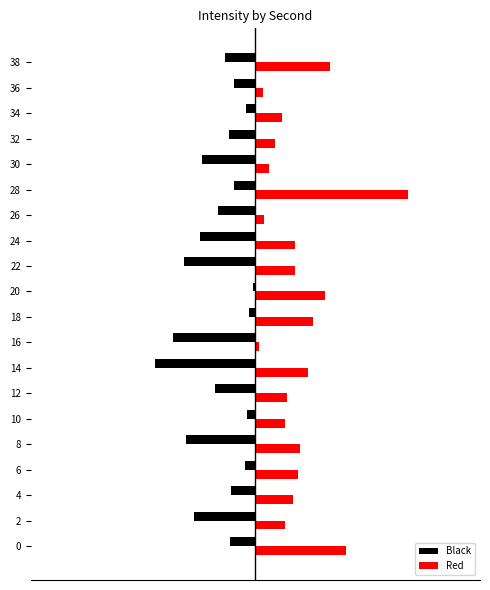

Rank the series at 14 from lowest to highest value.

Black, Red